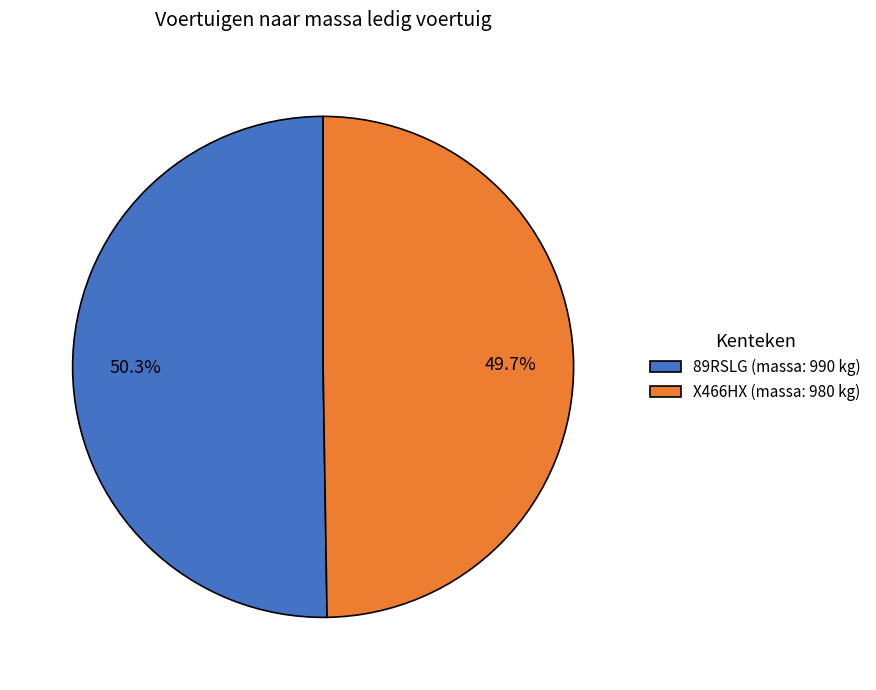

How many slices are in this pie chart?

2